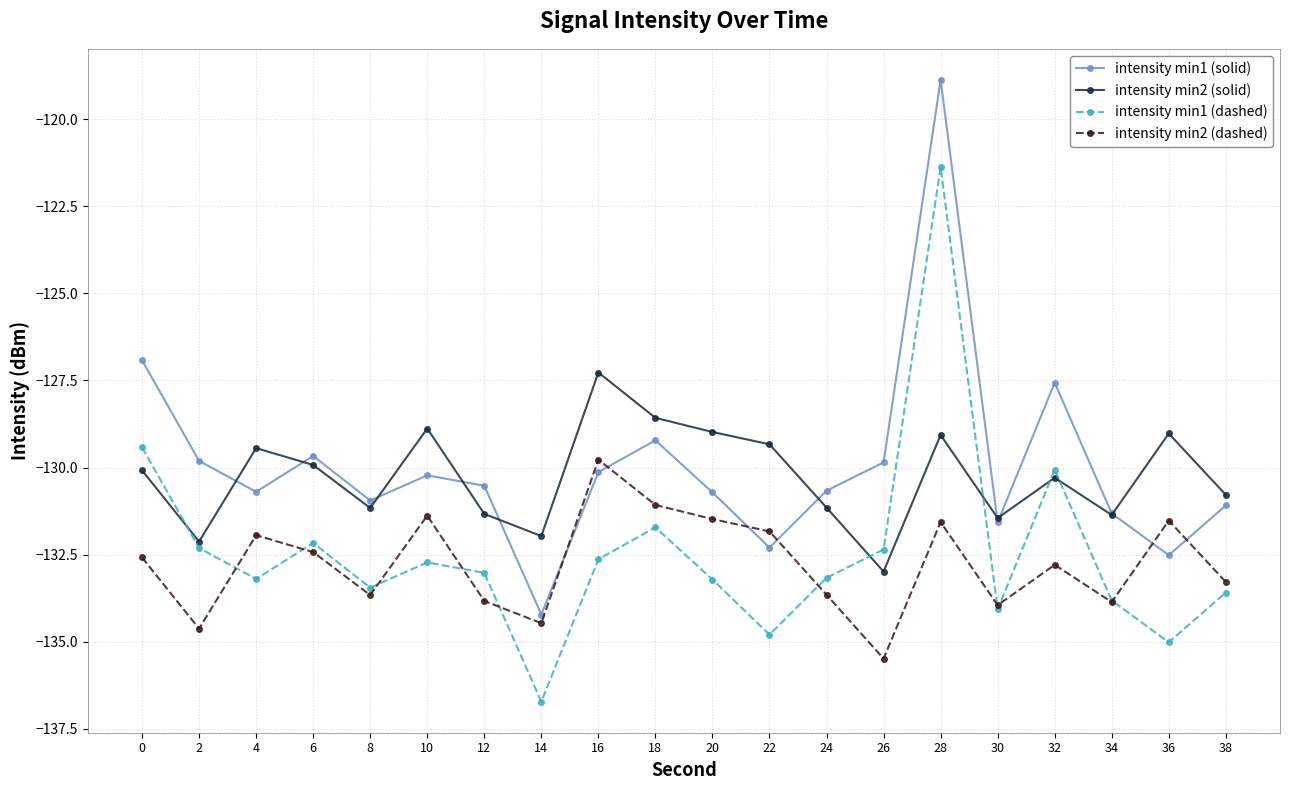

At which category is the sum across all series the highest?

28